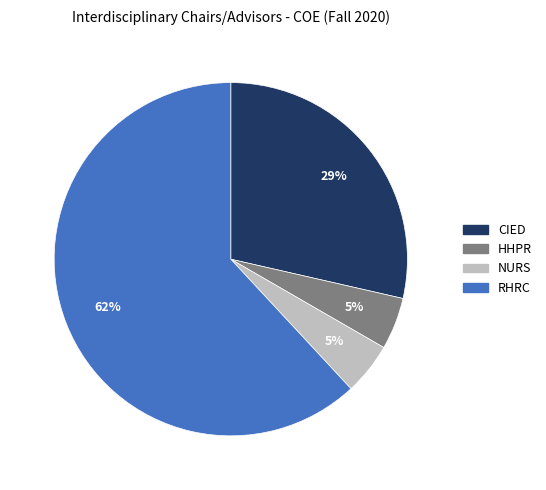

The CIED slice represents 29% of the pie. True or false?

True